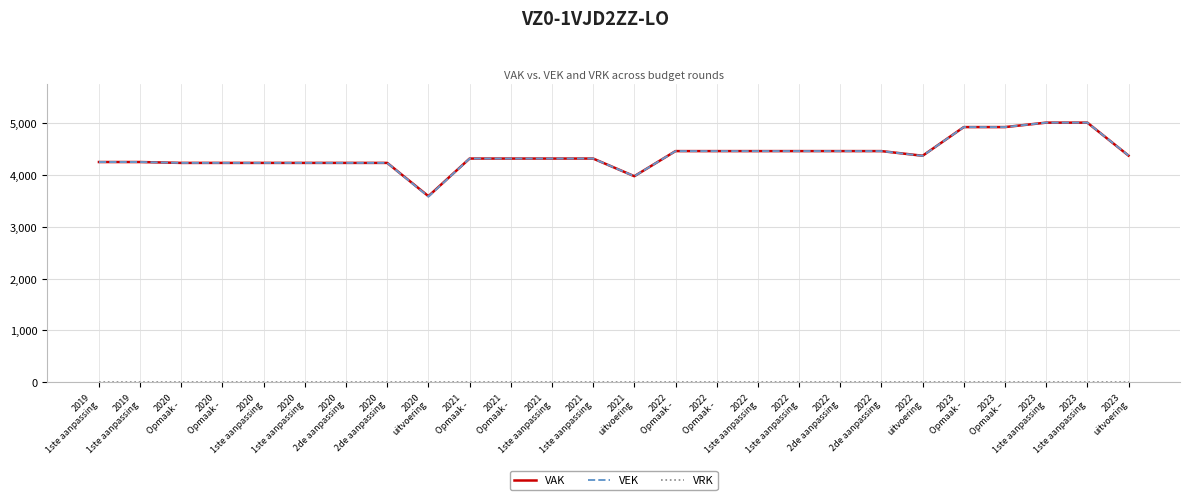

Does the chart display data point markers on the line(s)?

No